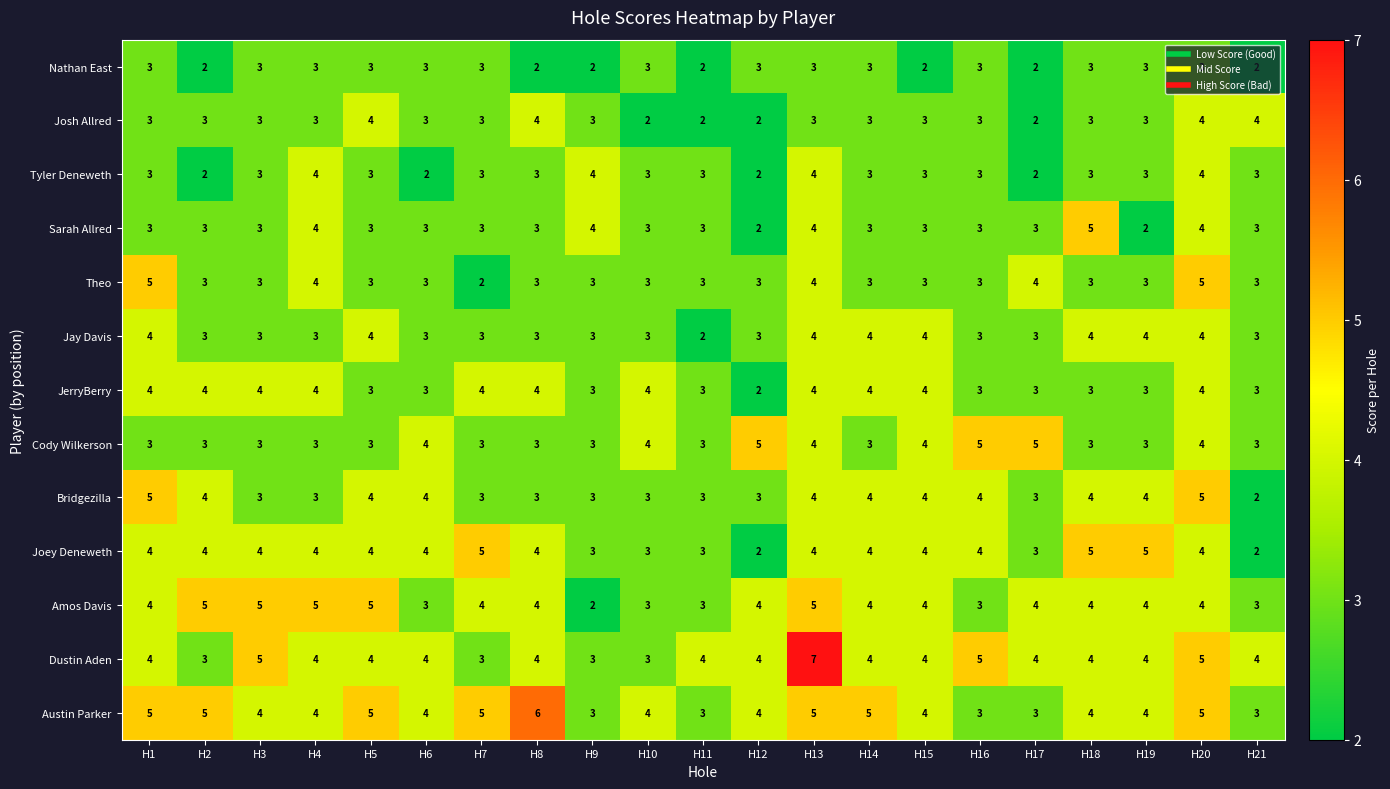

What is the sum of the Dustin Aden values at H9 and H15?

7